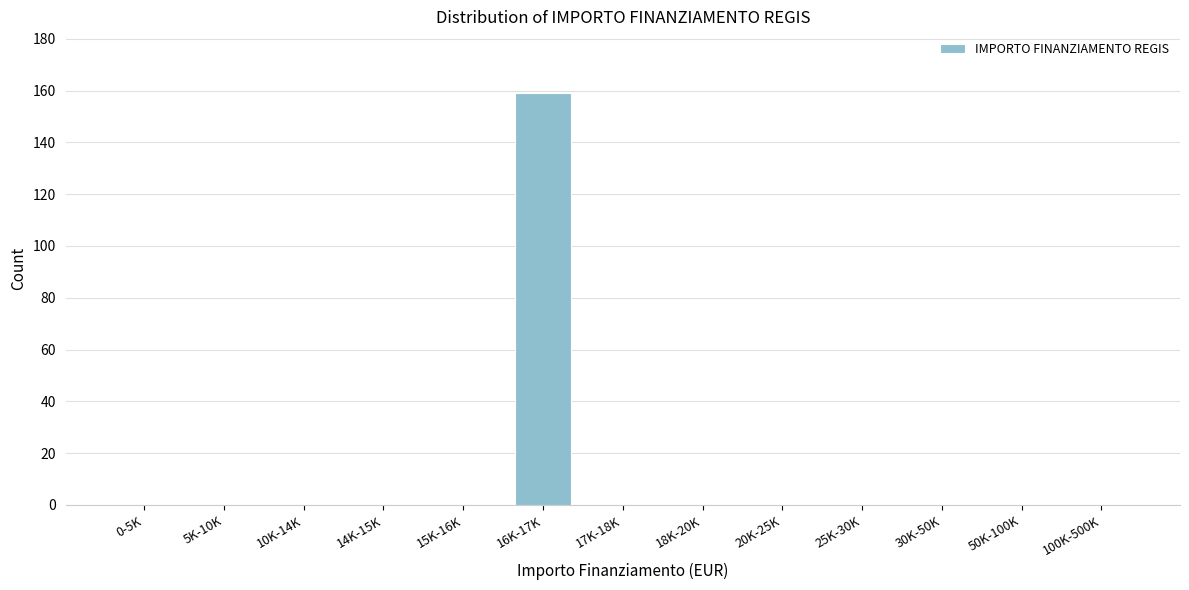

Reading left to right, list all the values displayed in this chart.

0-5K=0	5K-10K=0	10K-14K=0	14K-15K=0	15K-16K=0	16K-17K=159	17K-18K=0	18K-20K=0	20K-25K=0	25K-30K=0	30K-50K=0	50K-100K=0	100K-500K=0